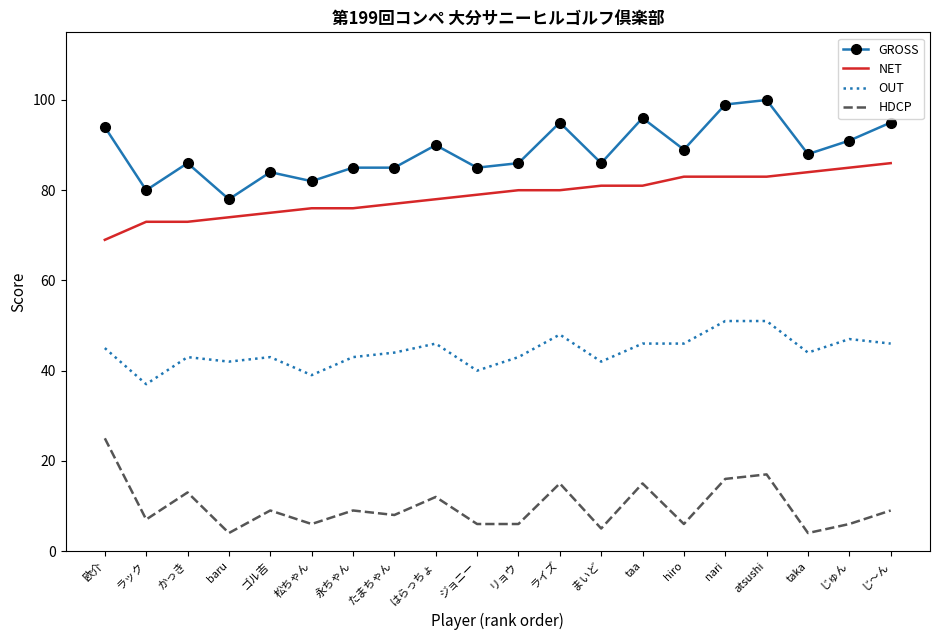

What is the difference between the second highest and second lowest values in the OUT series?

12